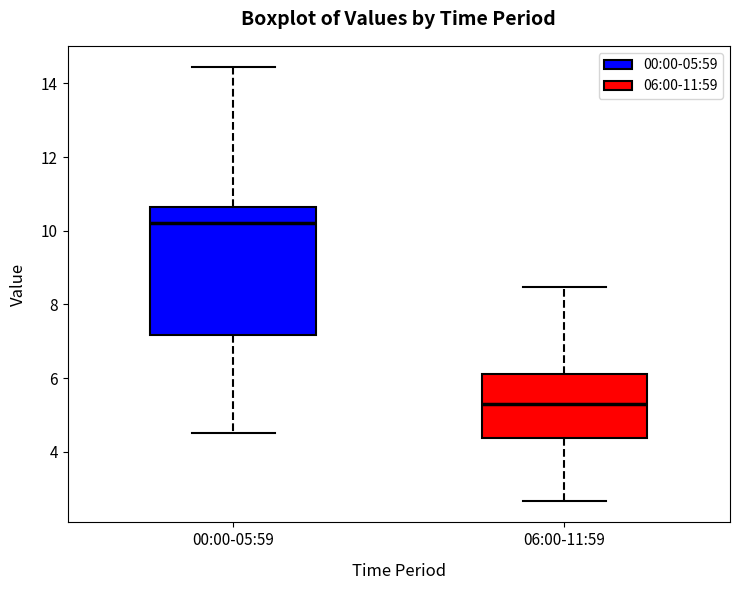

Which box is the tallest, from its lower edge to its upper edge?

00:00-05:59